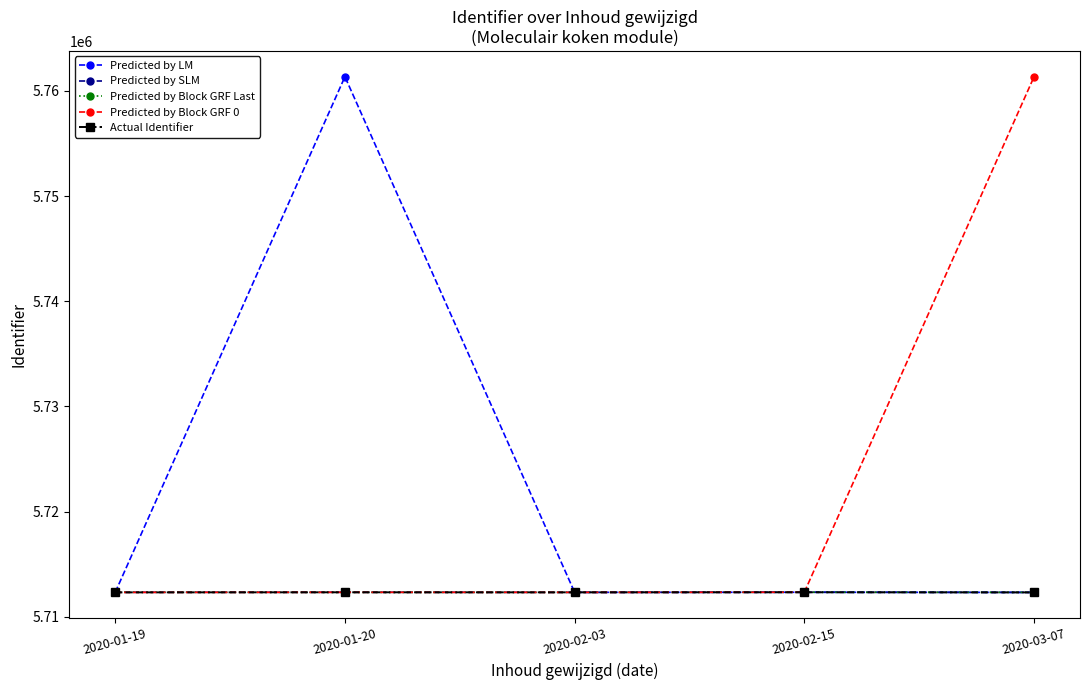

In Predicted by Block GRF 0, how many points are lower than both neighbors (excluding endpoints)?

1